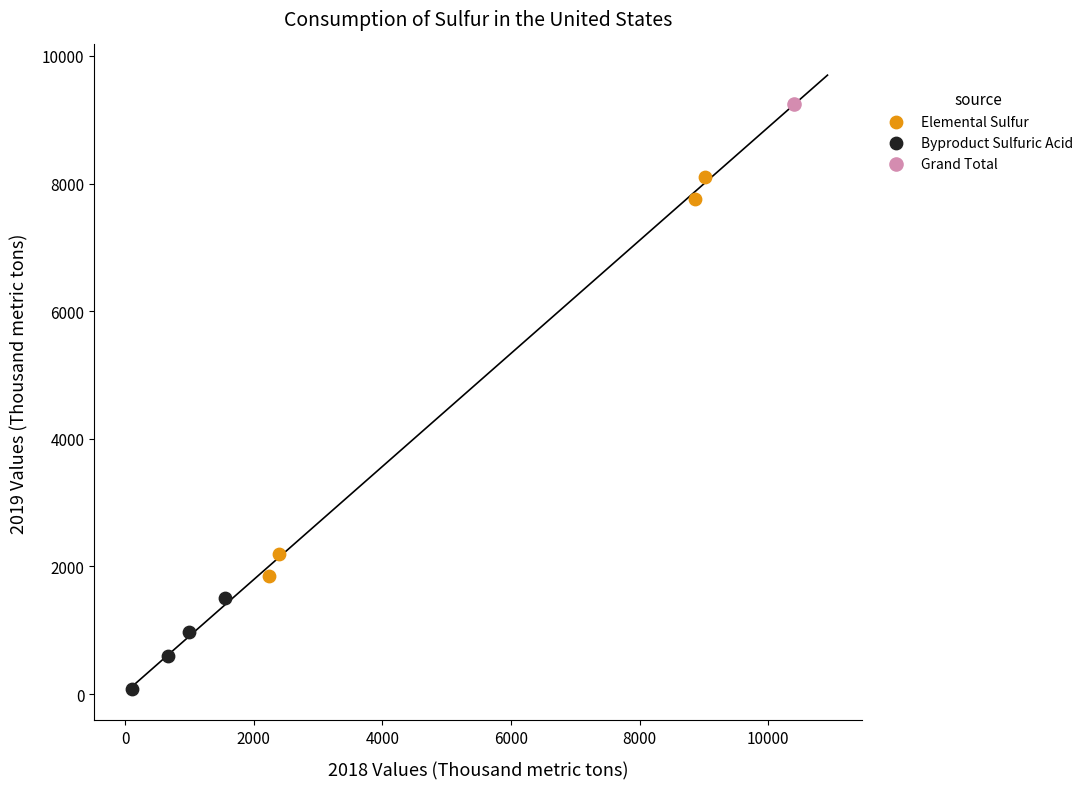

Which series reaches the maximum Y coordinate?

Grand Total